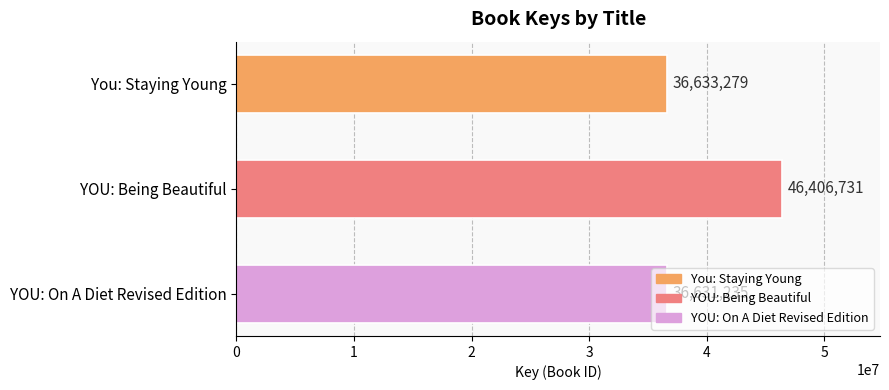

What is the value of the 3rd bar from the top?

36631235